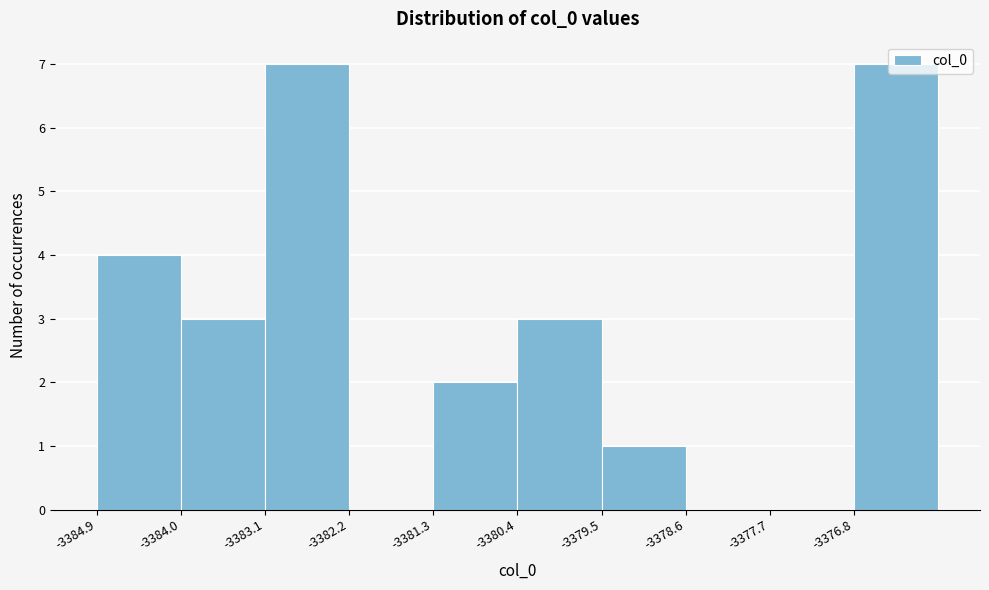

Reading left to right, transcribe this chart: for each bar, give the range it covers on the x-axis and its height. Neither the bar edges nor the heights are printed on the chart, so give them approximately, as read against the axes.

-3384.9 to -3384.0: 4
-3384.0 to -3383.1: 3
-3383.1 to -3382.2: 7
-3382.2 to -3381.3: 0
-3381.3 to -3380.4: 2
-3380.4 to -3379.5: 3
-3379.5 to -3378.6: 1
-3378.6 to -3377.7: 0
-3377.7 to -3376.8: 0
-3376.8 to -3375.9: 7